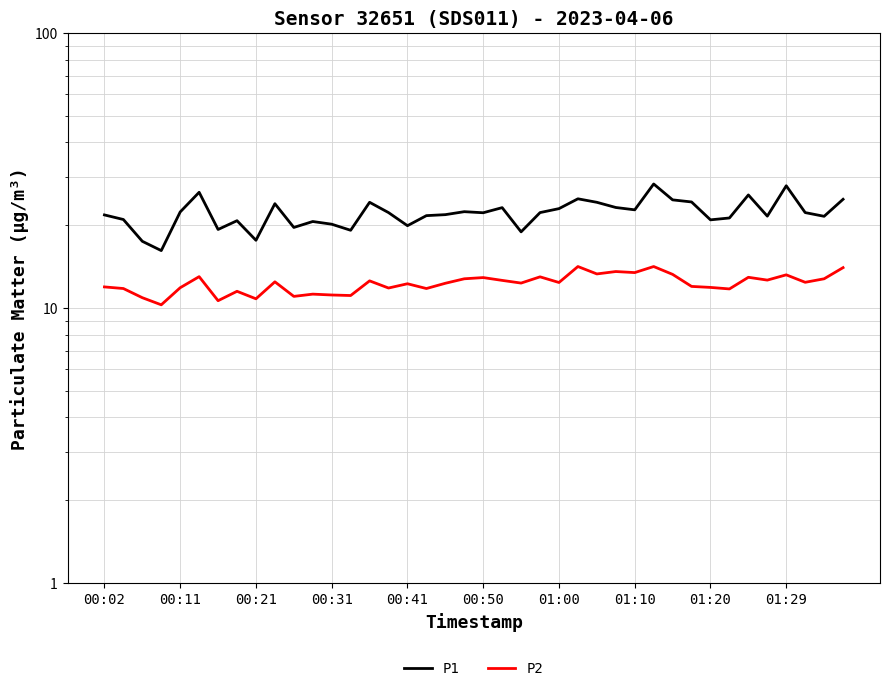

What is the sum of all P1 values?

886.6